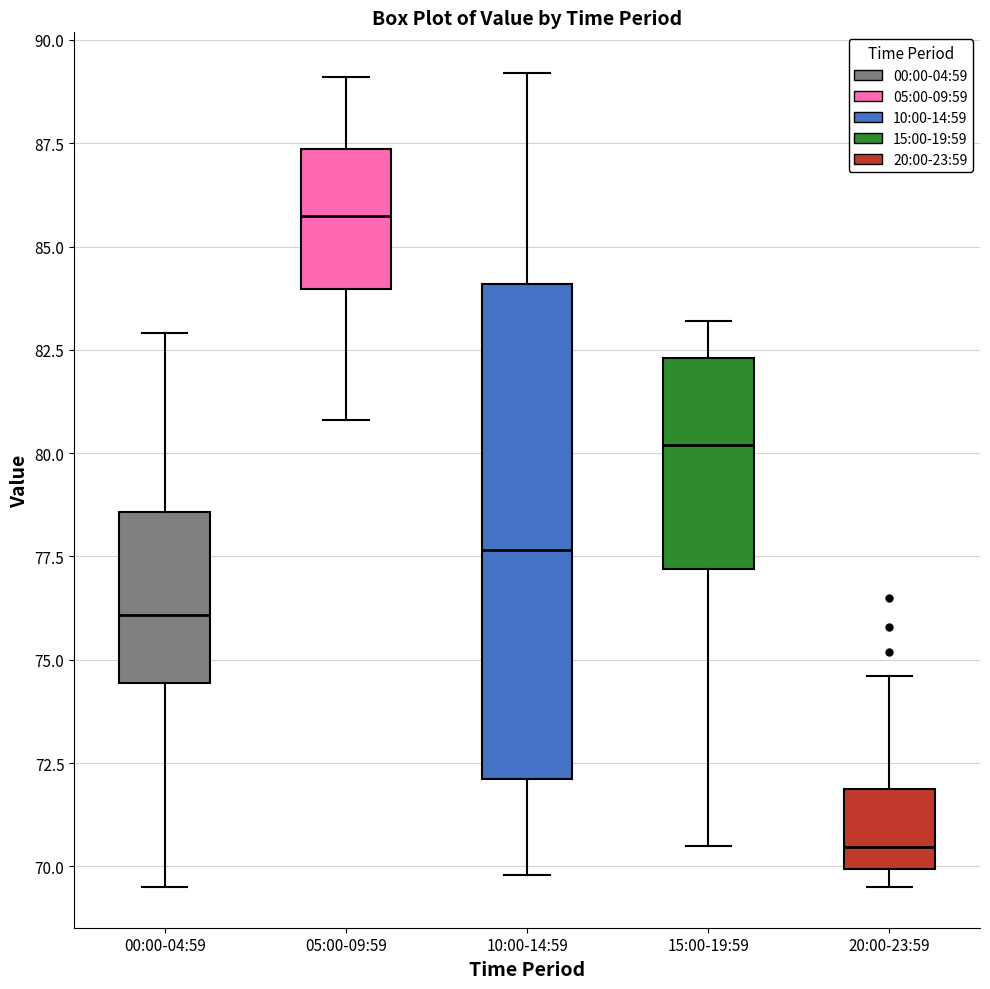

Reading left to right, read every box against the y-axis: the position of its median line, the range the box covers, and the ends of its whiskers. The values are not printed on the chart, so give them approximately, as read against the axis.

00:00-04:59: median 76.0, box 74.5 to 78.5, whiskers 69.5 to 83.0
05:00-09:59: median 86.0, box 84.0 to 87.5, whiskers 81.0 to 89.0
10:00-14:59: median 77.5, box 72.0 to 84.0, whiskers 70.0 to 89.0
15:00-19:59: median 80.0, box 77.0 to 82.5, whiskers 70.5 to 83.0
20:00-23:59: median 70.5, box 70.0 to 72.0, whiskers 69.5 to 74.5